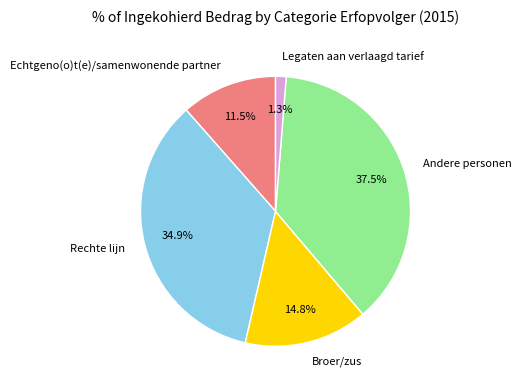

What is the smallest slice in the pie chart?

Legaten aan verlaagd tarief